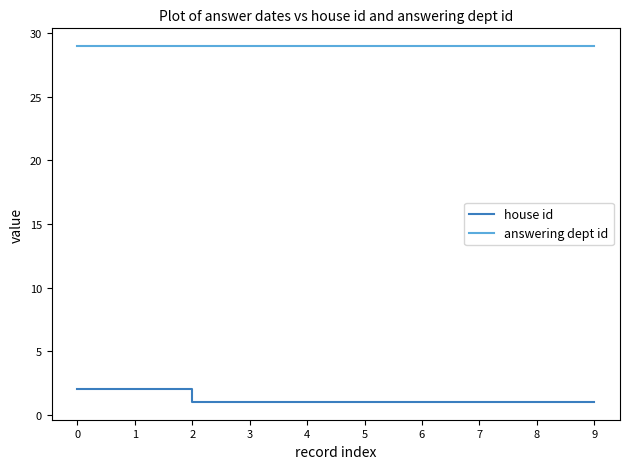

What is the approximate value of house id at 2?

1